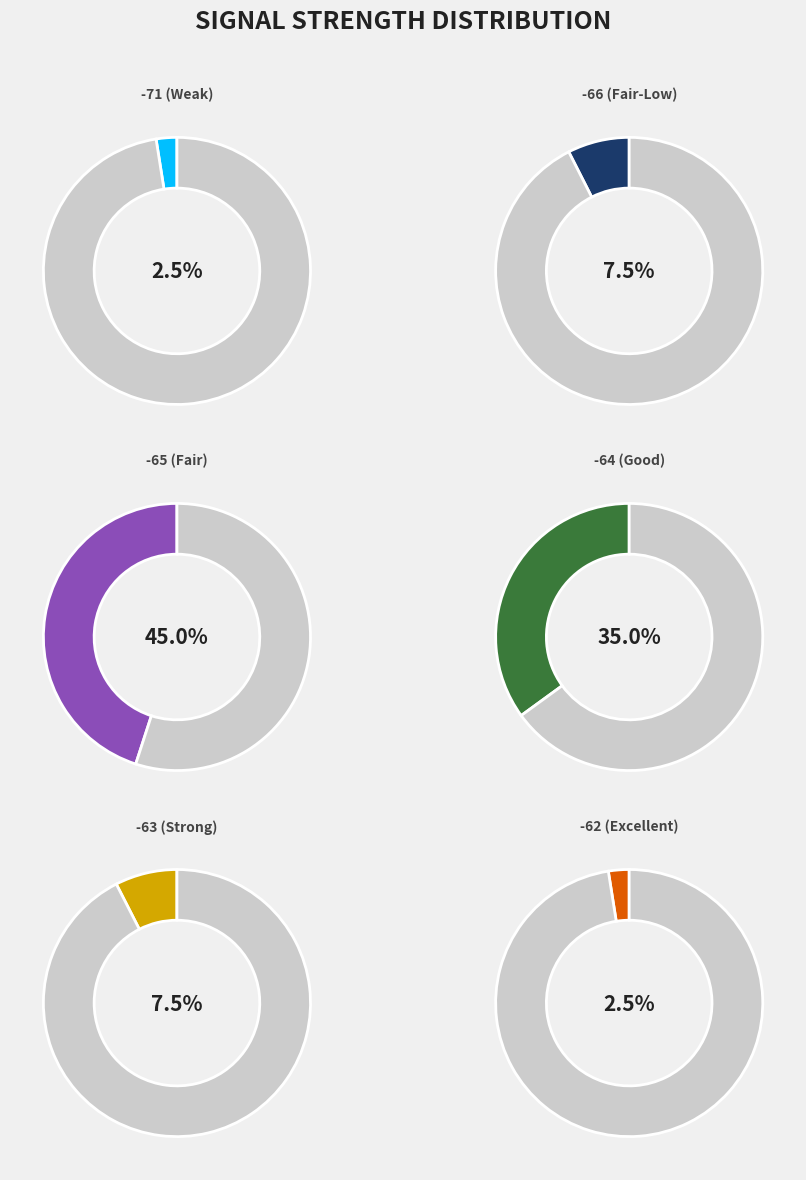

Does 32 account for over 50% of the chart?

No